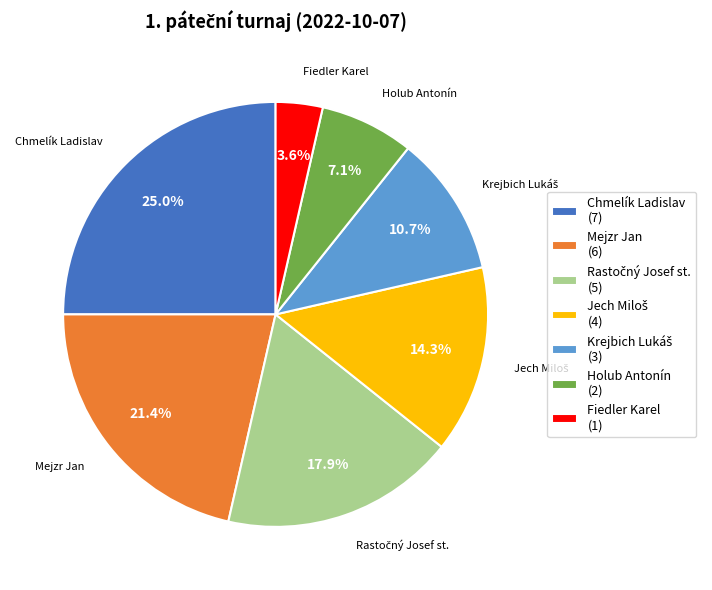

Is it true that Fiedler Karel is 4% of the pie?

True